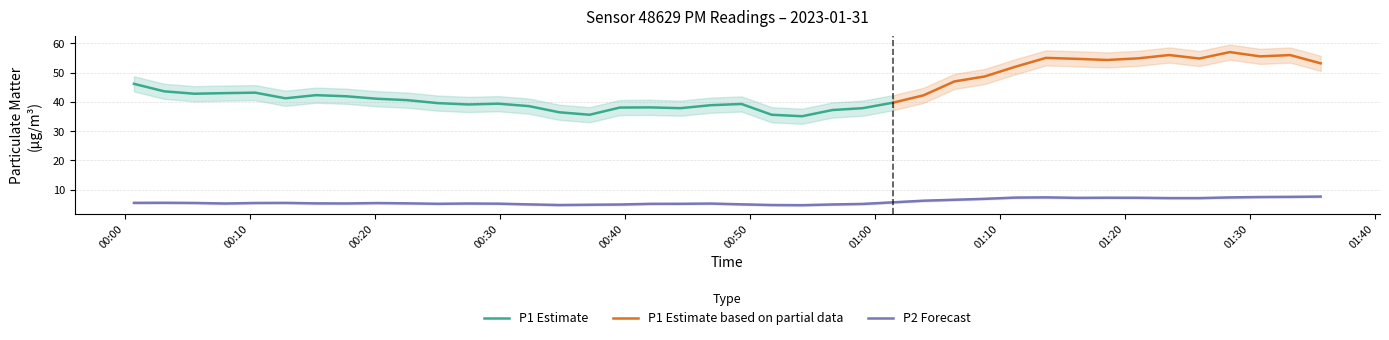

Does the chart have visible grid lines?

Yes